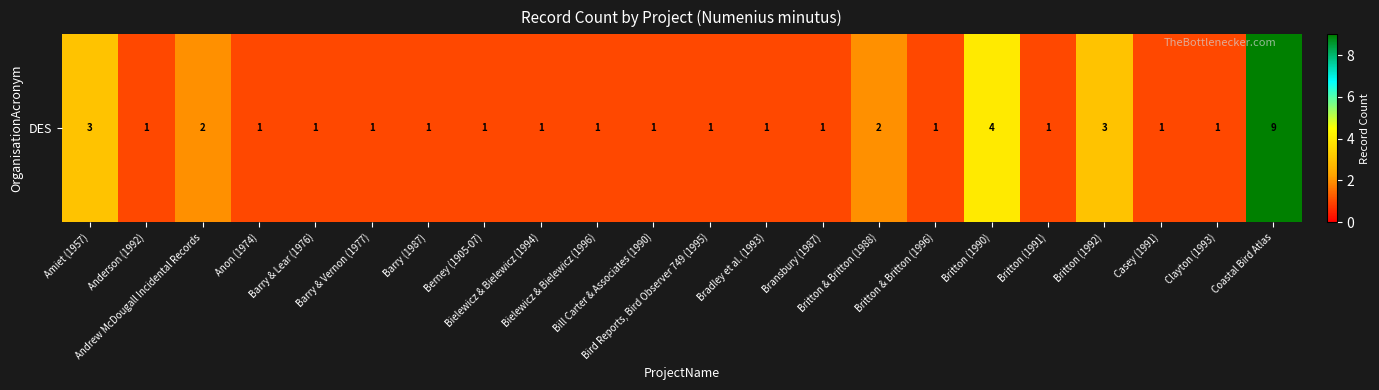

Where is the data nearest to the value 5?

Britton (1990)